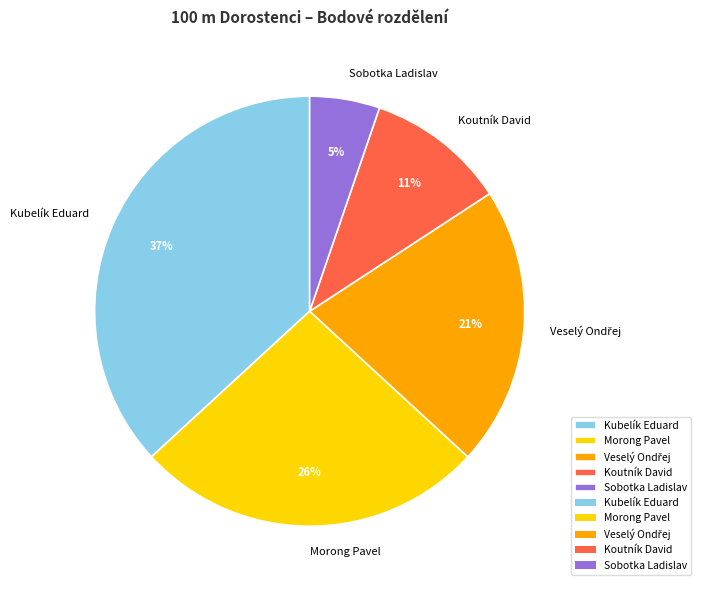

To the nearest percent, what portion does Koutník David represent?

11%